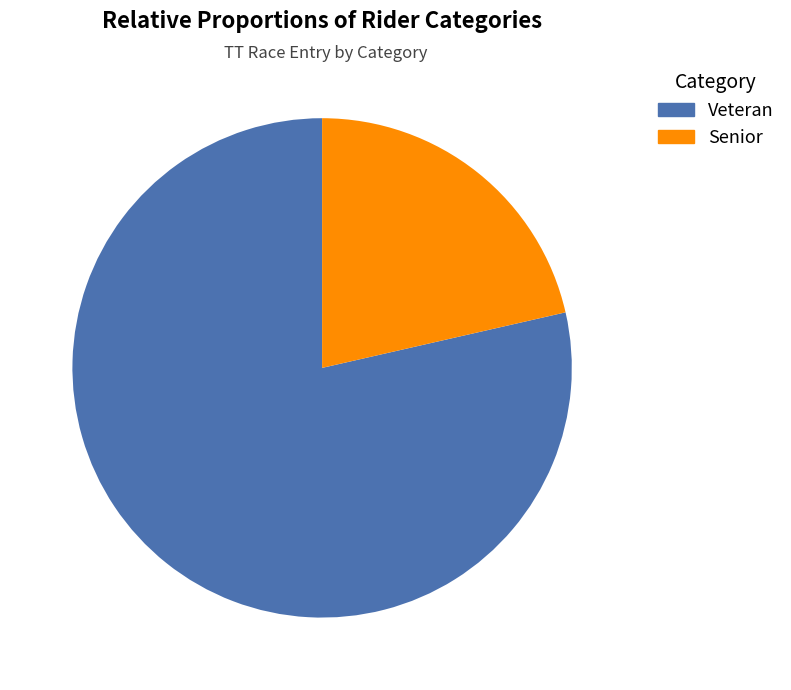

How many segments does this pie chart have?

2